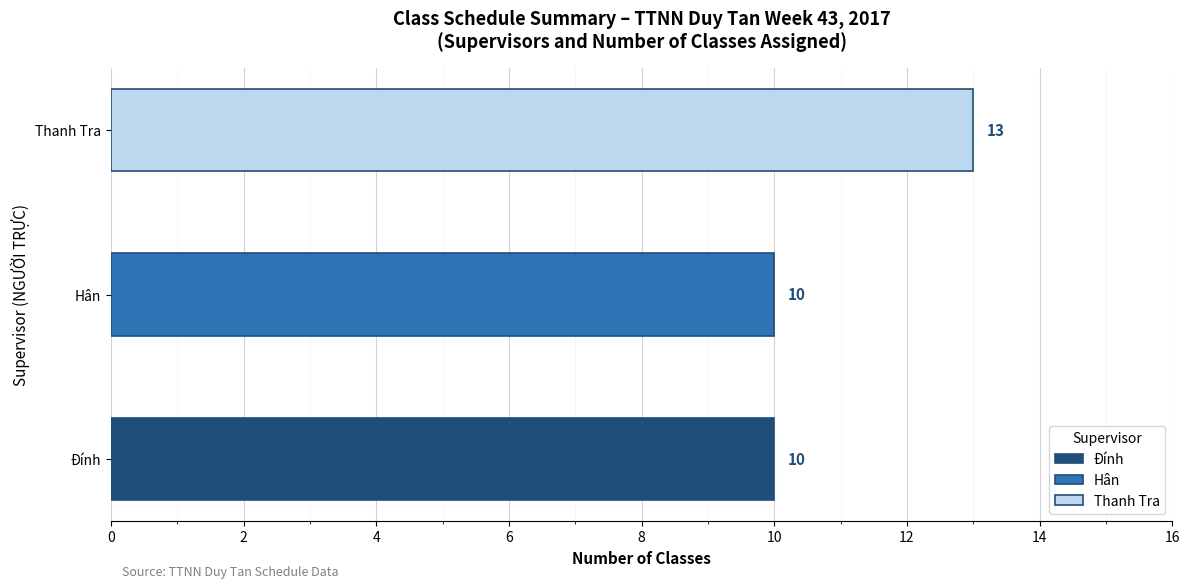

True or false: the data shows 13 at Thanh Tra.

True